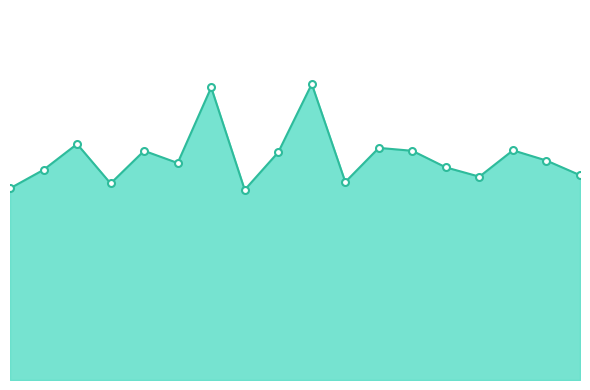

Reading left to right, transcribe all the data shown in this chart.

0=1697.8	1=1861.9	2=2090.9	3=1741.0	4=2030.4	5=1922.4	6=2592.0	7=1684.8	8=2017.4	9=2622.2	10=1753.9	11=2056.3	12=2030.4	13=1883.5	14=1801.4	15=2034.7	16=1944.0	17=1814.4